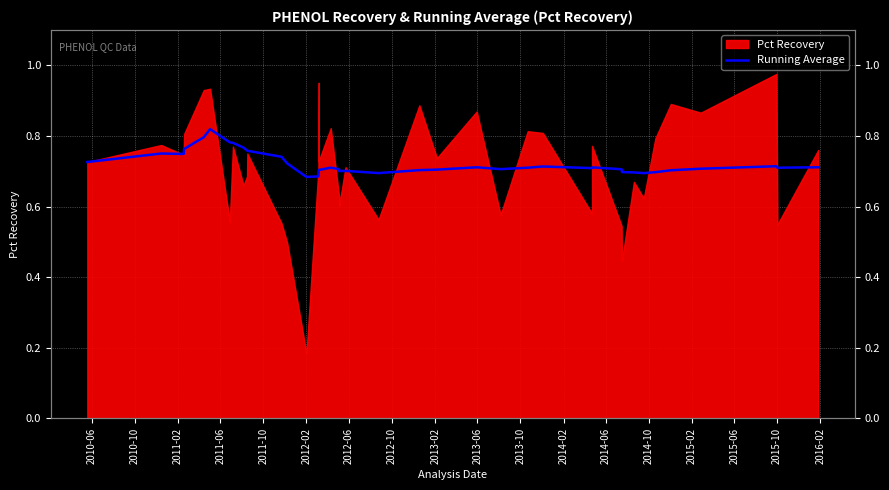

What value does the data have at 2011-02?

0.7